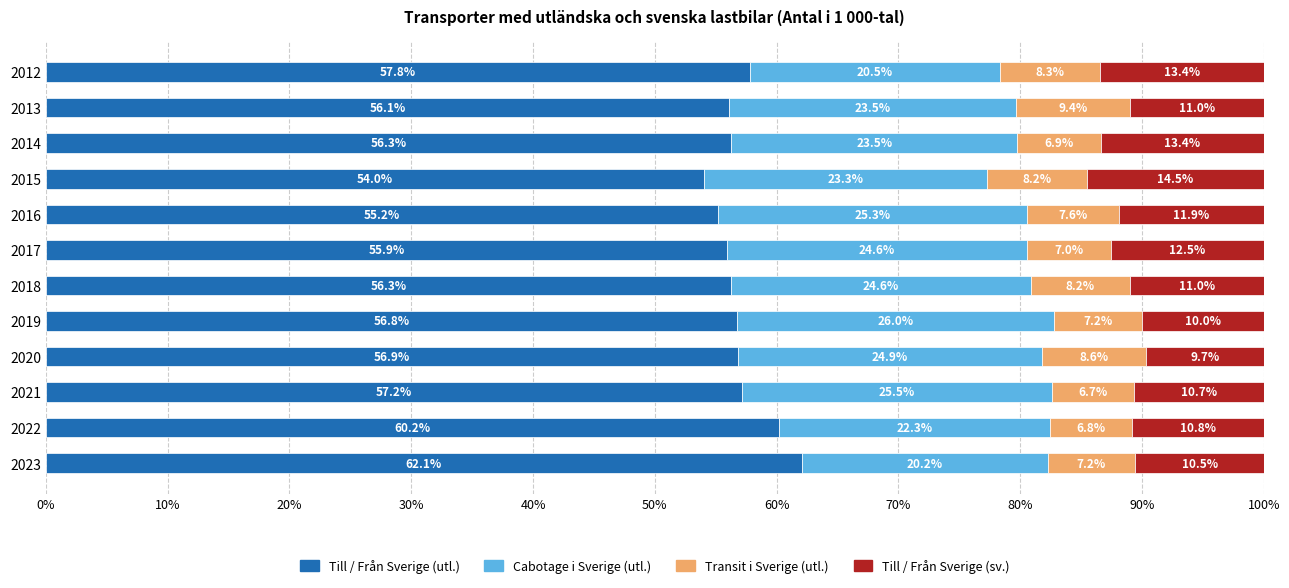

True or false: Till / Från Sverige (utl.) has a value of 12.6 at 2017.

False